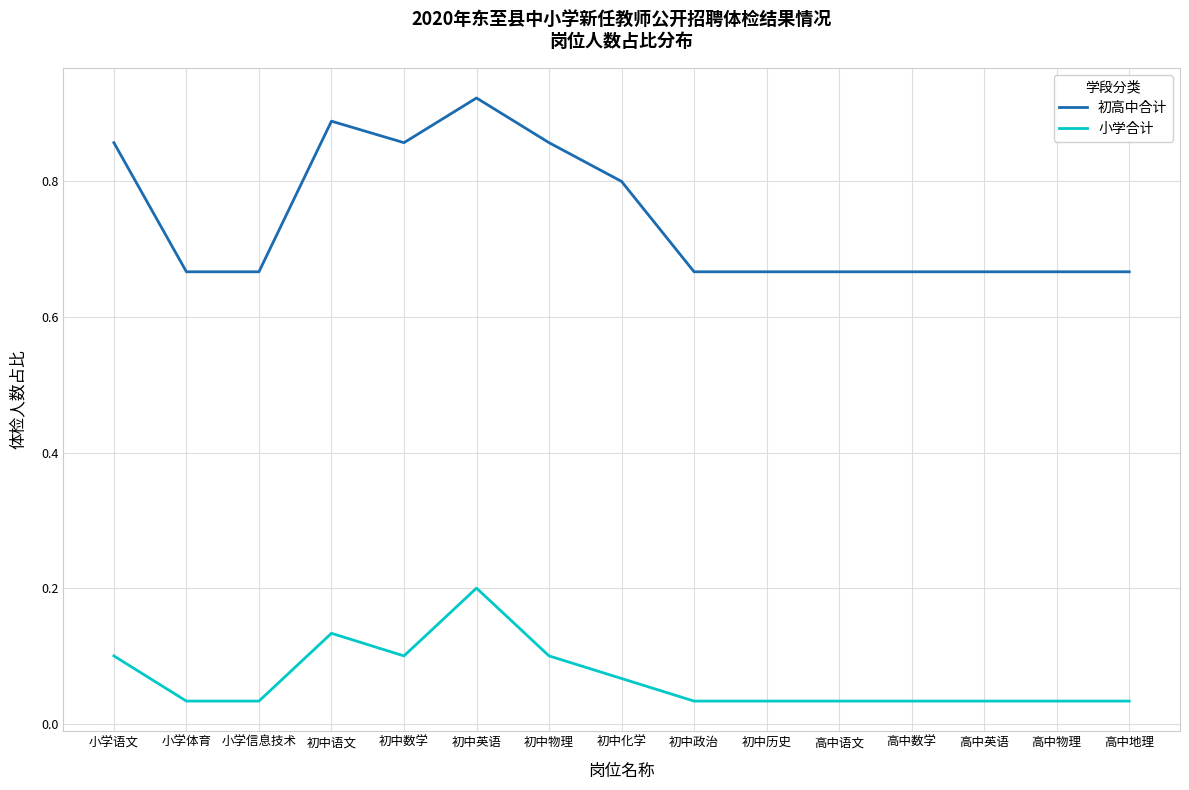

Is this an area chart (filled region under the line)?

No